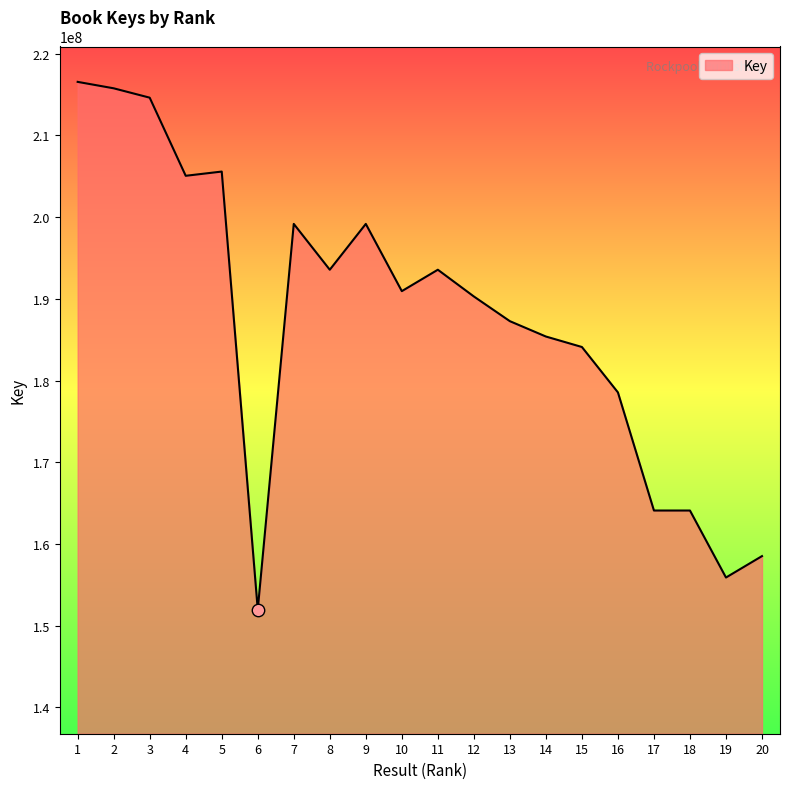

What is the ratio of the value at 1 to the value at 16?

1.2